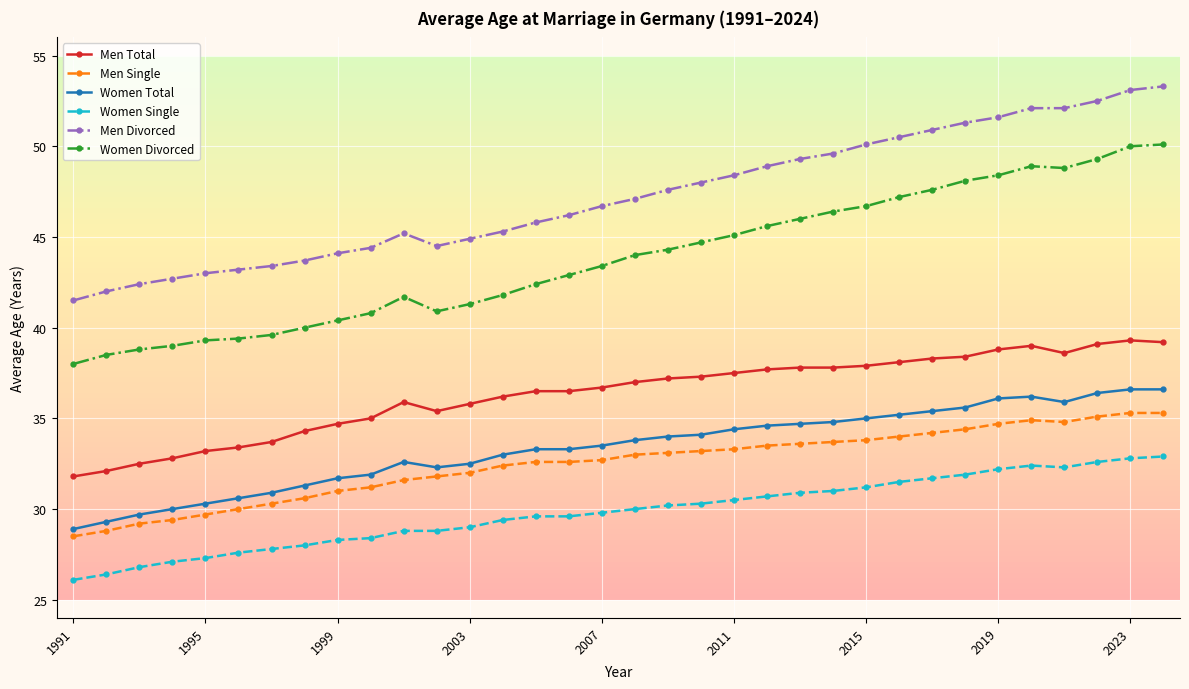

What is the difference between the second highest and second lowest values in the Men Single series?

6.5